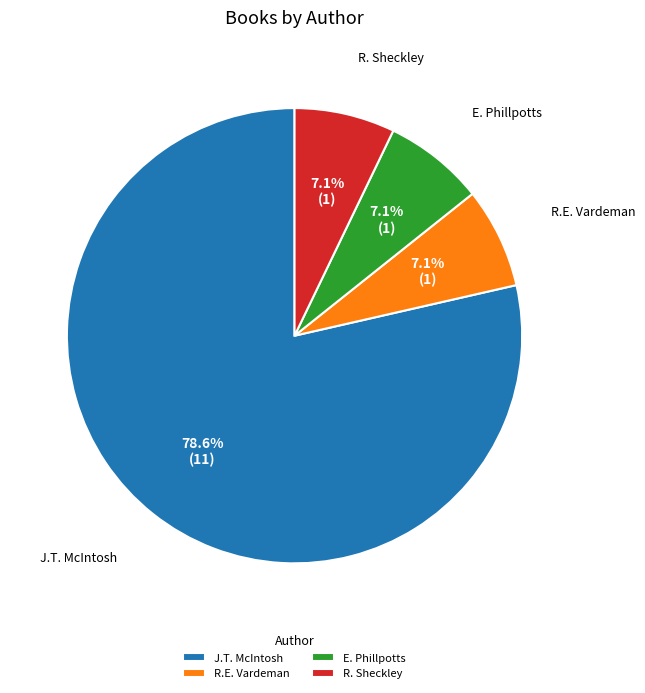

How many segments does this pie chart have?

4